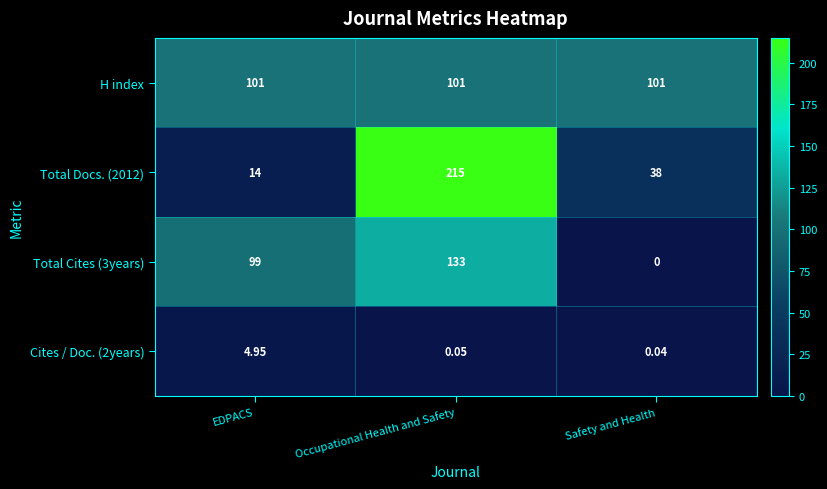

Which category has the highest value in the Total Docs. (2012) series?

Occupational Health and Safety